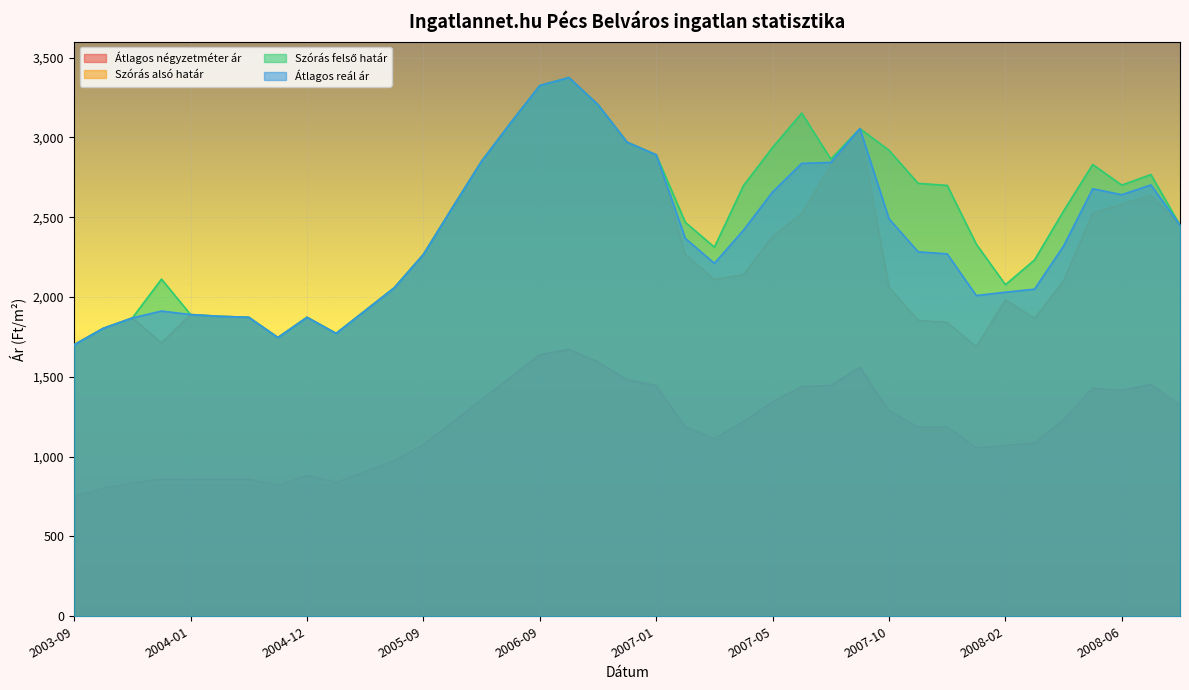

What is the greatest value displayed?

3375